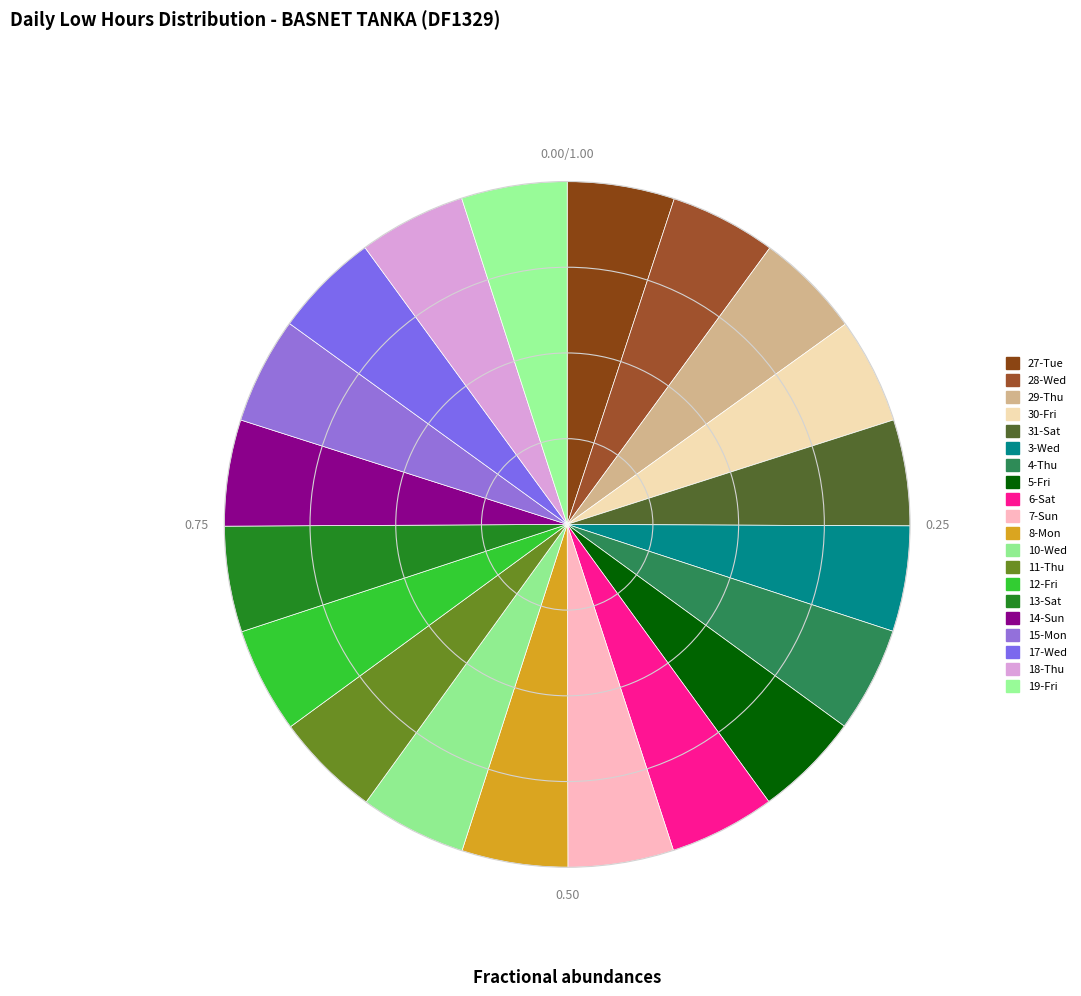

To the nearest percent, what is the average slice percentage?

5%